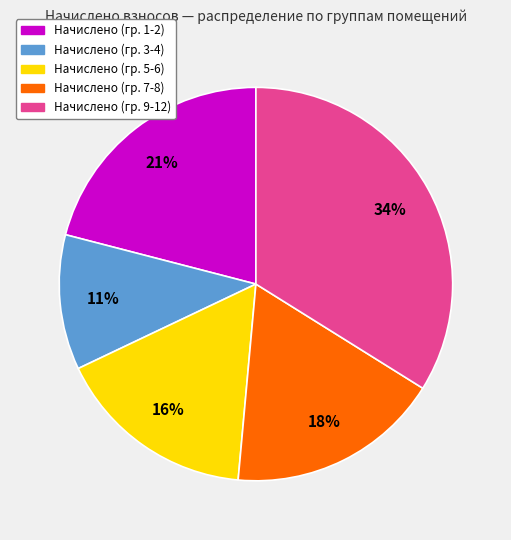

To the nearest percent, what is the average slice percentage?

20%